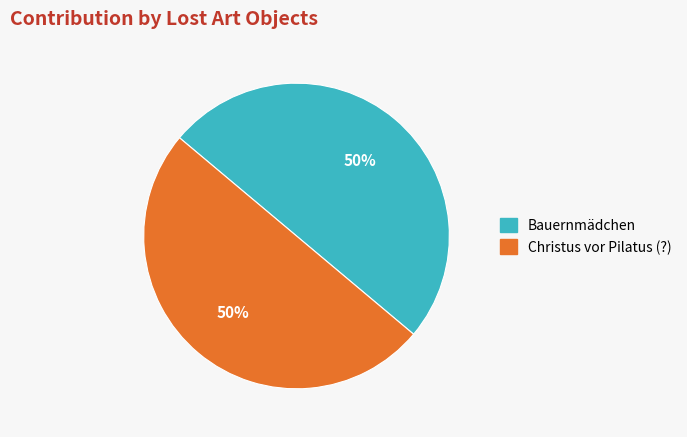

To the nearest percent, what is the combined percentage of Bauernmädchen and Christus vor Pilatus (?)?

100%